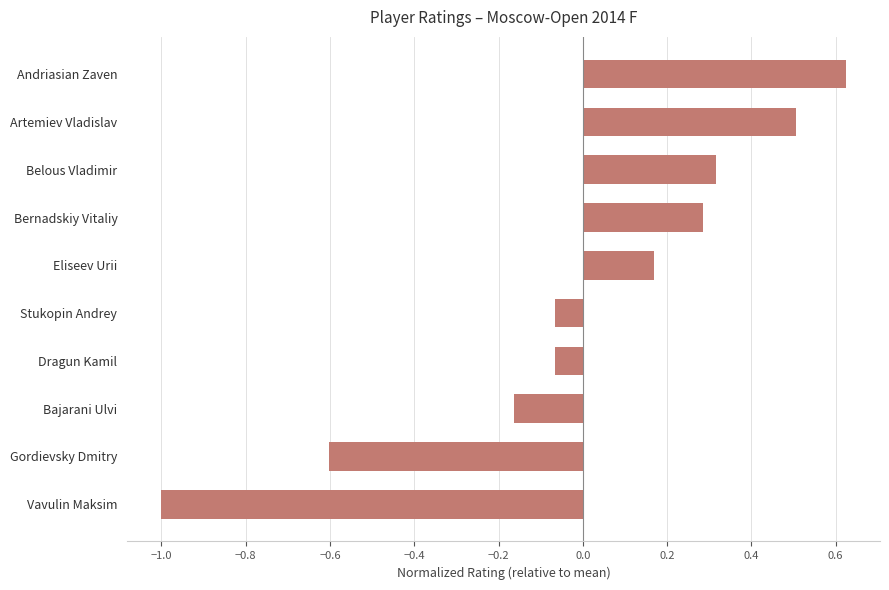

The value at Stukopin Andrey is -0.0. True or false?

False